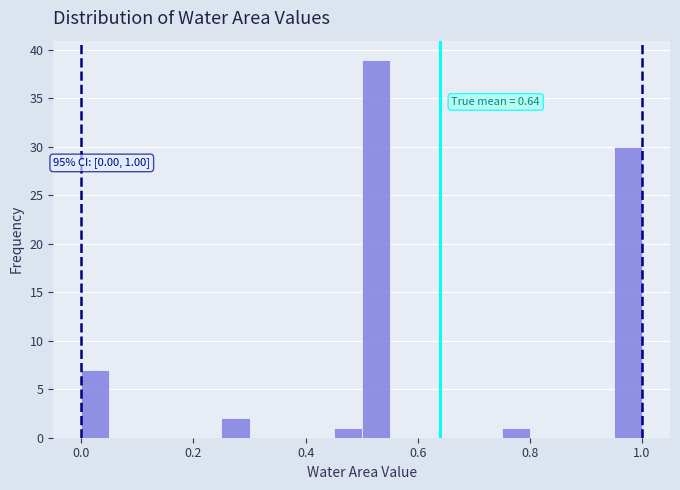

Read against the x-axis, roughly where is the centre of the tallest bar?

0.52